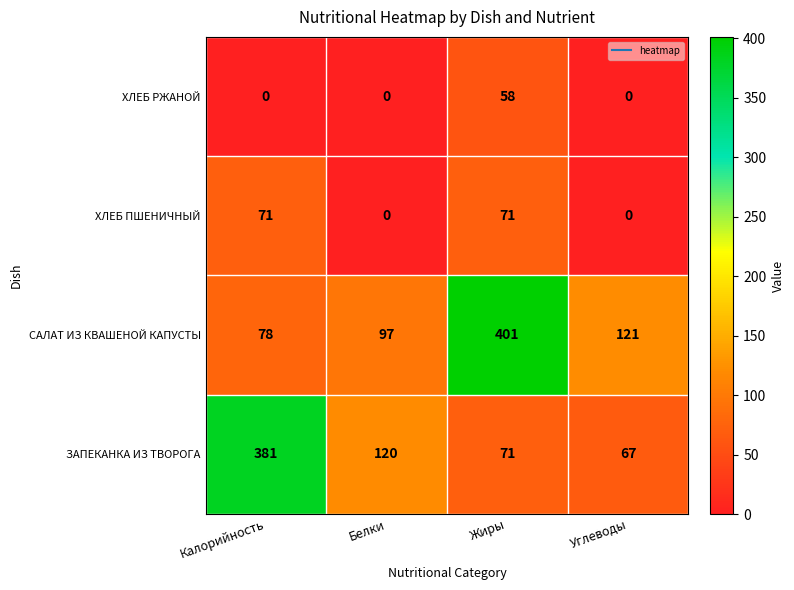

Reading left to right, what are all the values shown in this chart?

ХЛЕБ РЖАНОЙ: Калорийность=0	Белки=0	Жиры=58	Углеводы=0
ХЛЕБ ПШЕНИЧНЫЙ: Калорийность=71	Белки=0	Жиры=71	Углеводы=0
САЛАТ ИЗ КВАШЕНОЙ КАПУСТЫ: Калорийность=78	Белки=97	Жиры=401	Углеводы=121
ЗАПЕКАНКА ИЗ ТВОРОГА: Калорийность=381	Белки=120	Жиры=71	Углеводы=67